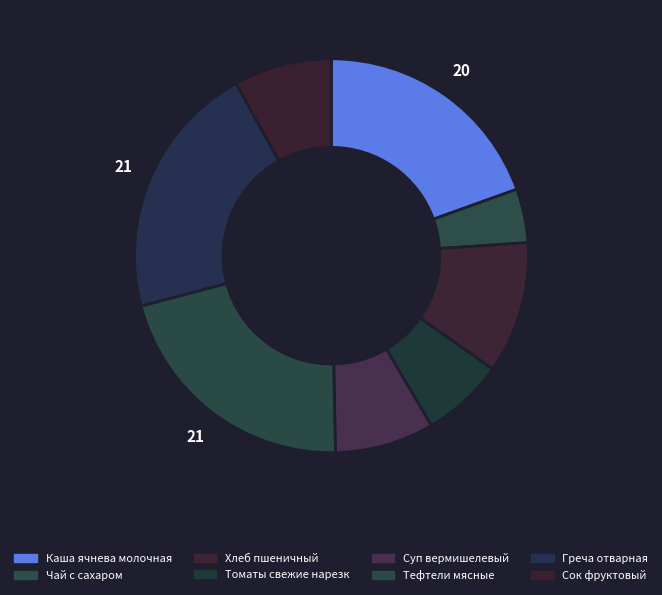

Rank the categories by value from highest to lowest.

Тефтели мясные, Греча отварная, Каша ячнева молочная, Хлеб пшеничный, Суп вермишелевый, Сок фруктовый, Томаты свежие нарезка, Чай с сахаром